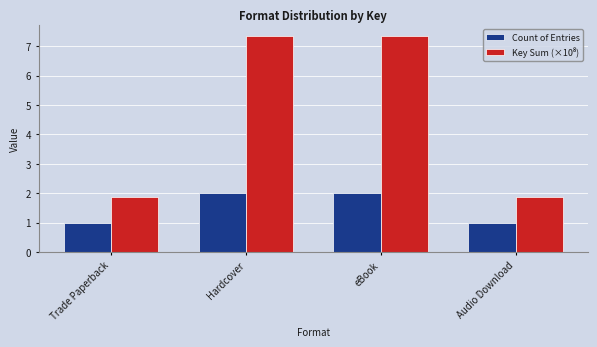

What is the sum of the Count of Entries values at Audio Download and Trade Paperback?

2.0